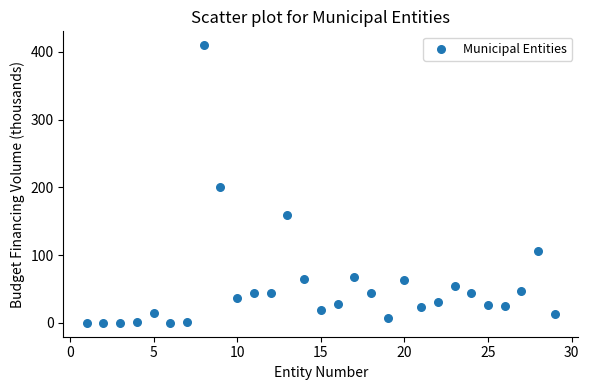

What is the range of Y values (max minus min)?

409.7